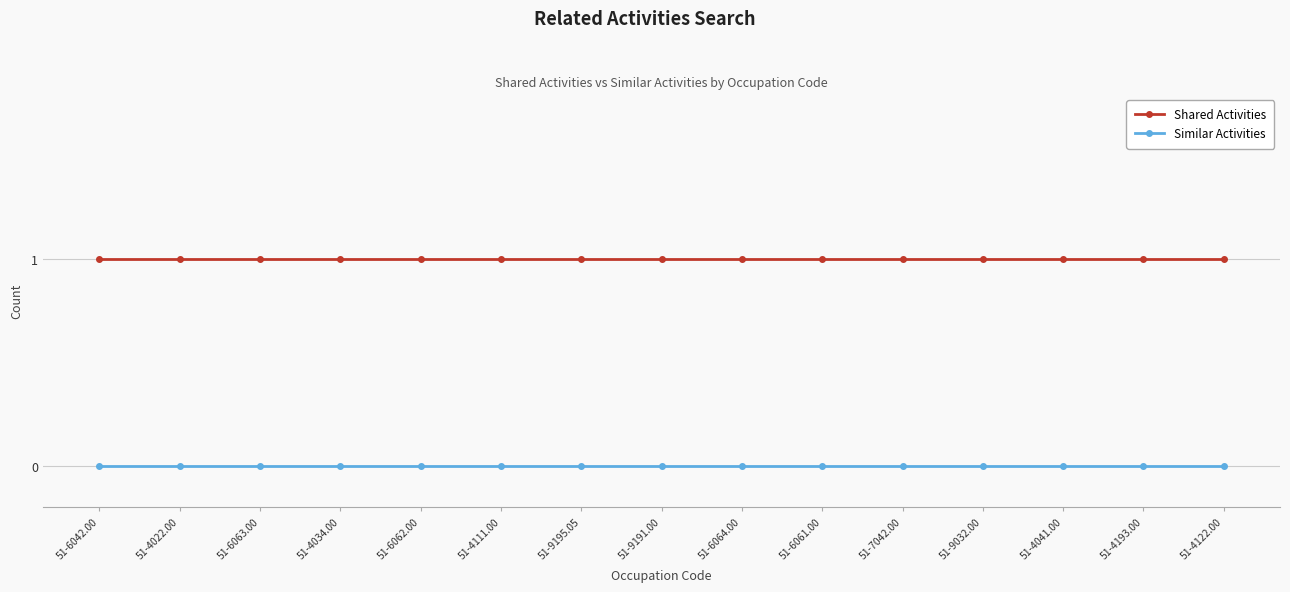

What is the label of the 8th point from the left?

51-9191.00